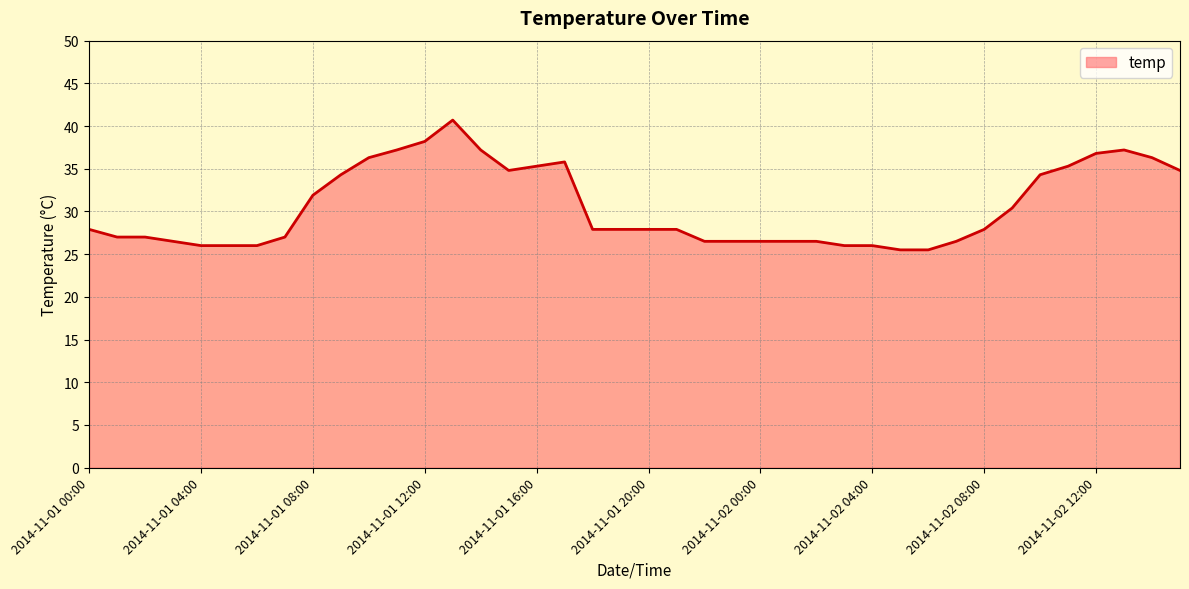

What is the difference between the maximum and minimum values?

15.2